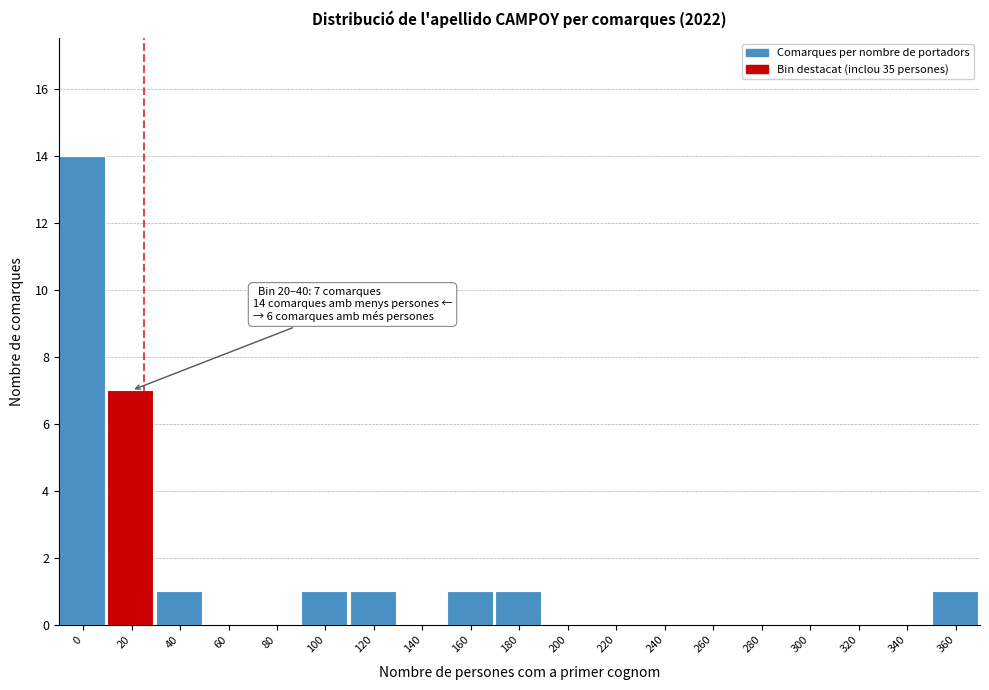

Reading left to right, transcribe all the data shown in this chart.

0=14	20=7	40=1	60=0	80=0	100=1	120=1	140=0	160=1	180=1	200=0	220=0	240=0	260=0	280=0	300=0	320=0	340=0	360=1